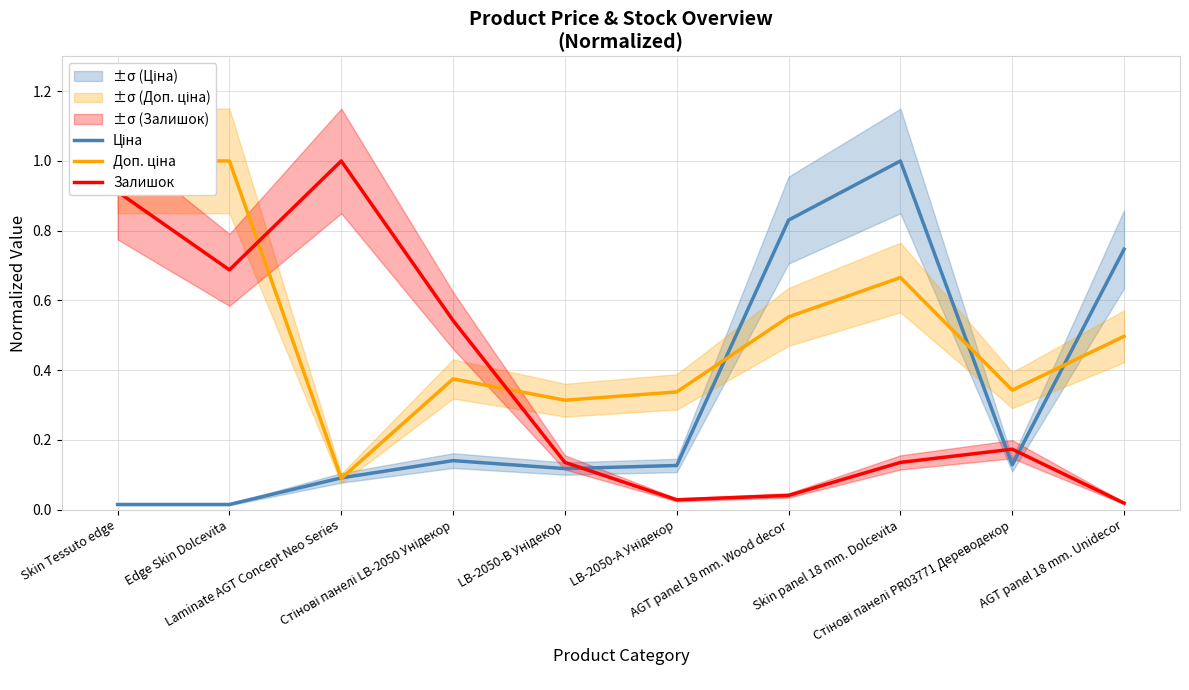

How many intersections are there between Ціна and Доп. ціна?

5